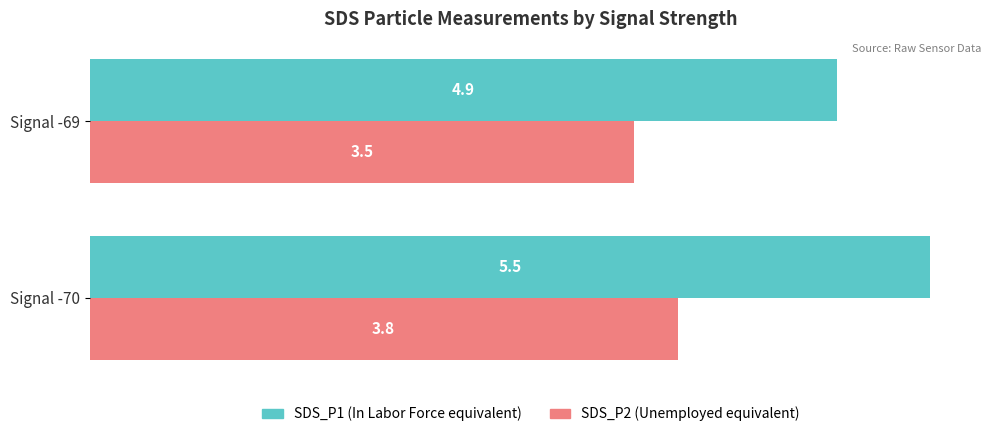

What is the total value across all series at Signal -70?

9.3